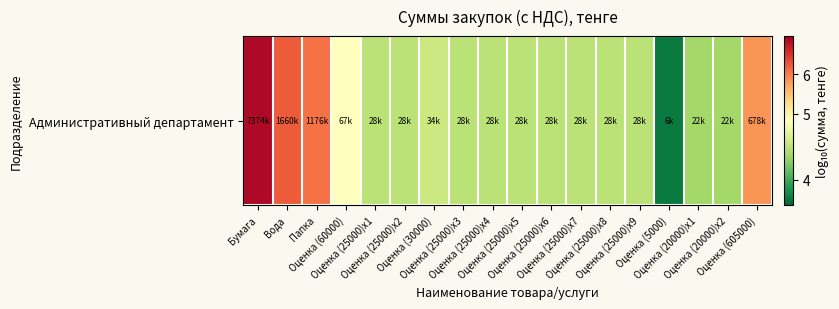

List the labels in order of value, largest first.

Бумага, Вода, Папка, Оценка (605000), Оценка (60000), Оценка (30000), Оценка (25000)x1, Оценка (25000)x2, Оценка (25000)x3, Оценка (25000)x4, Оценка (25000)x5, Оценка (25000)x6, Оценка (25000)x7, Оценка (25000)x8, Оценка (25000)x9, Оценка (20000)x1, Оценка (20000)x2, Оценка (5000)